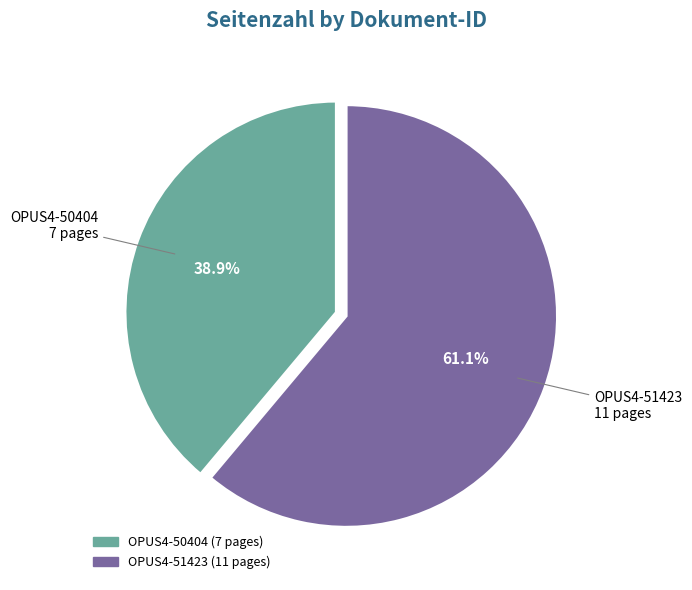

To the nearest percent, what portion does OPUS4-51423 represent?

61%